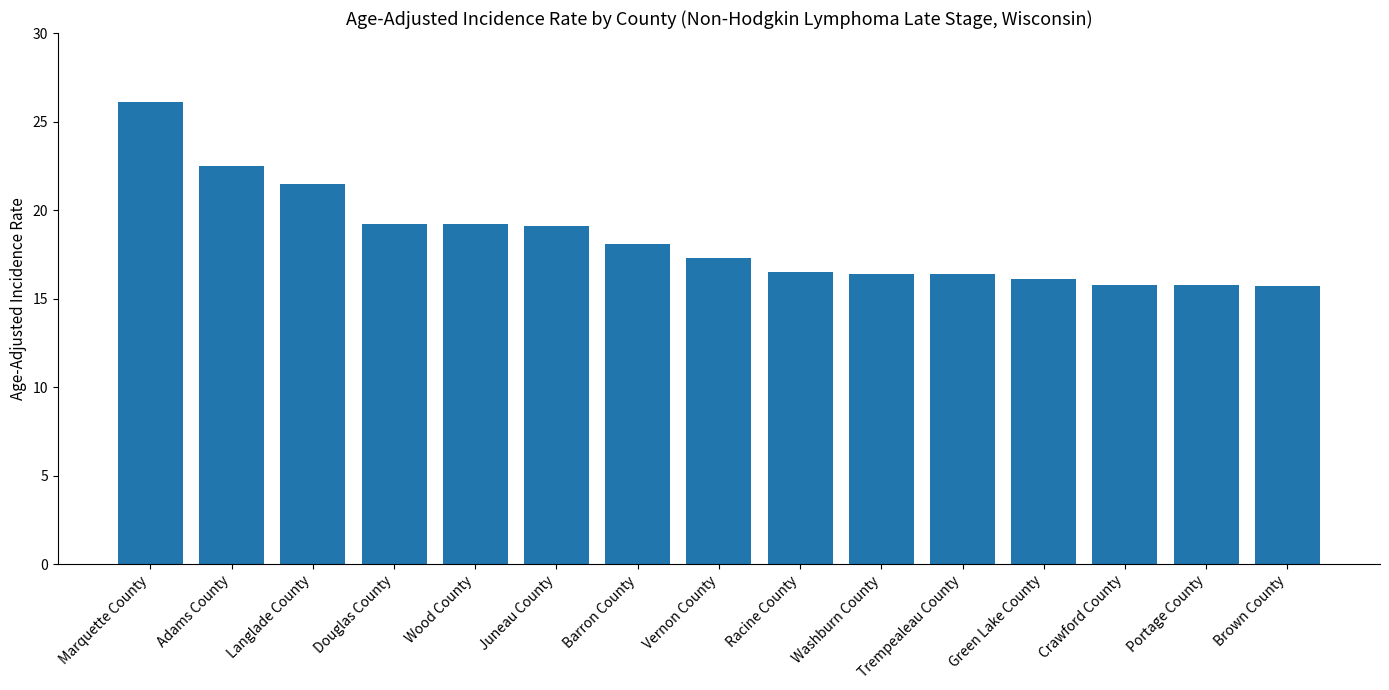

Is it true that the value at Washburn County is 6.2?

False